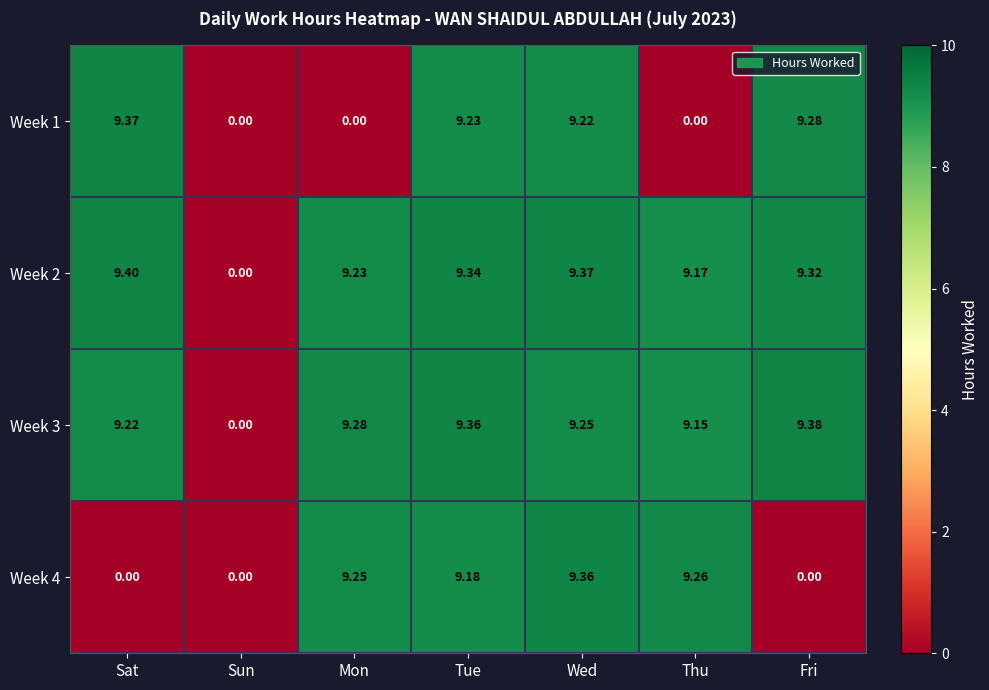

At which label does Week 3 reach its minimum?

Sun